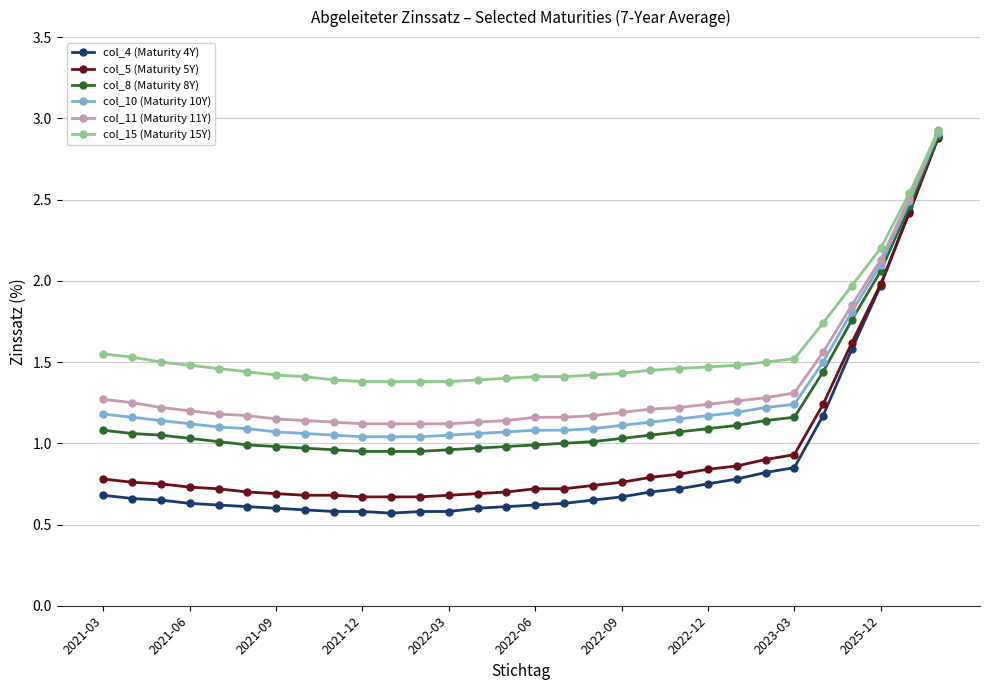

What are all the series names shown in the legend?

col_4 (Maturity 4Y), col_5 (Maturity 5Y), col_8 (Maturity 8Y), col_10 (Maturity 10Y), col_11 (Maturity 11Y), col_15 (Maturity 15Y)